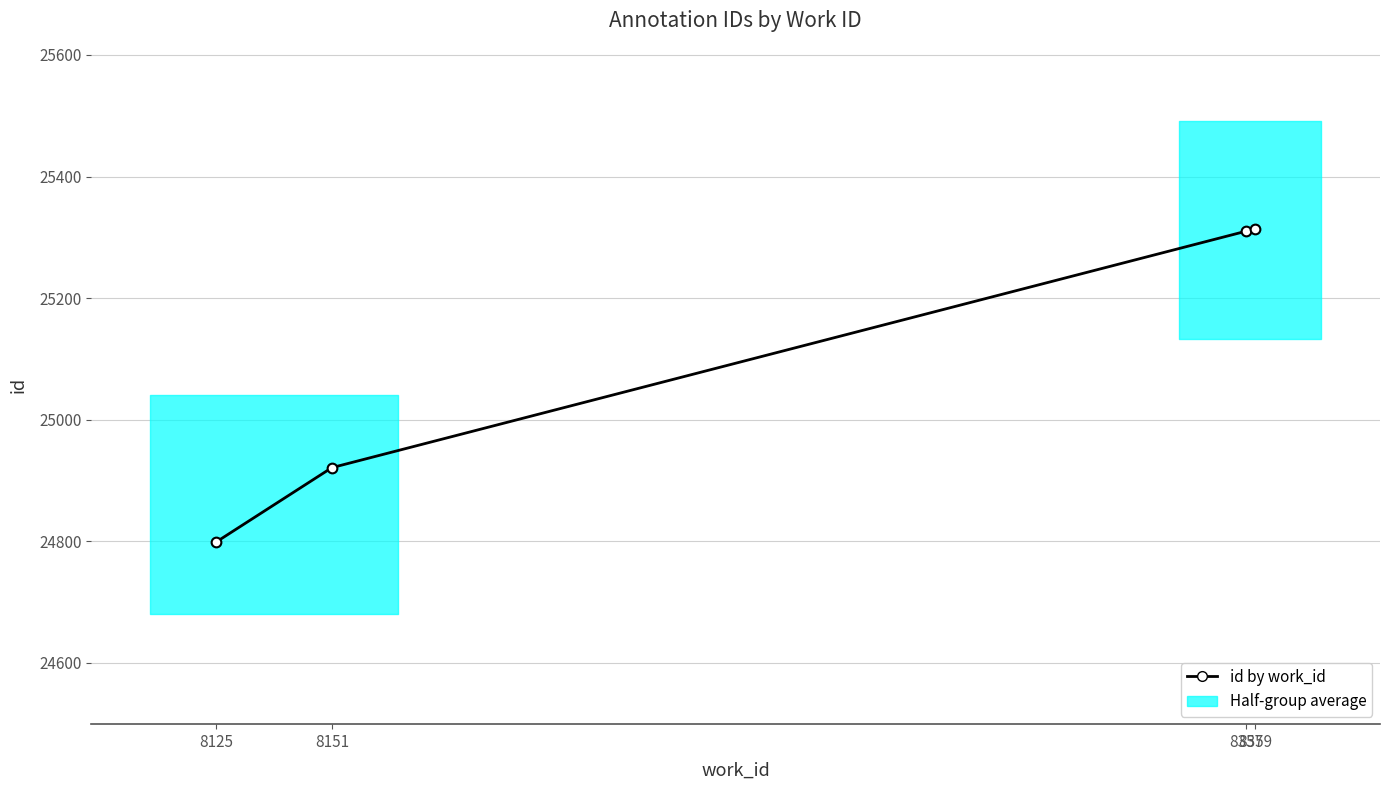

Is it true that the value at 8151 is 24921?

True